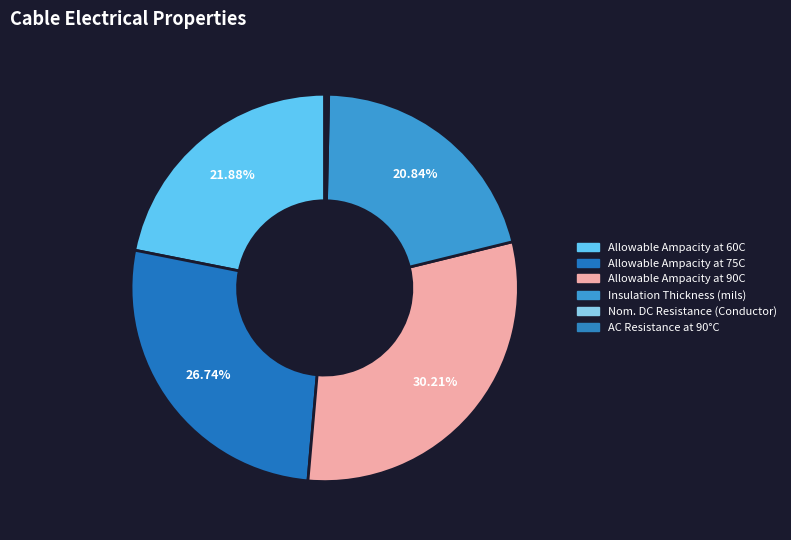

True or false: Allowable Ampacity at 60C accounts for 22% of the total.

True